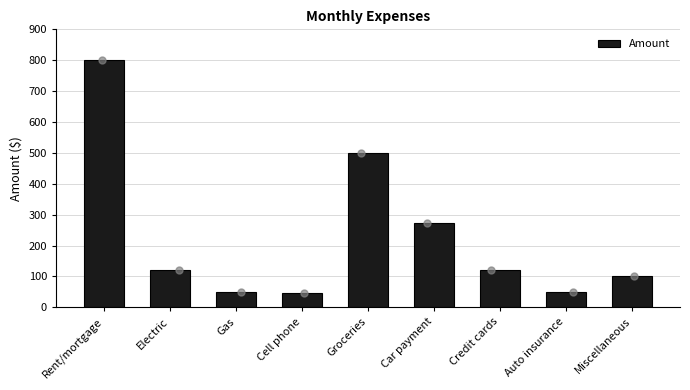

What is the sum of all values?

2058